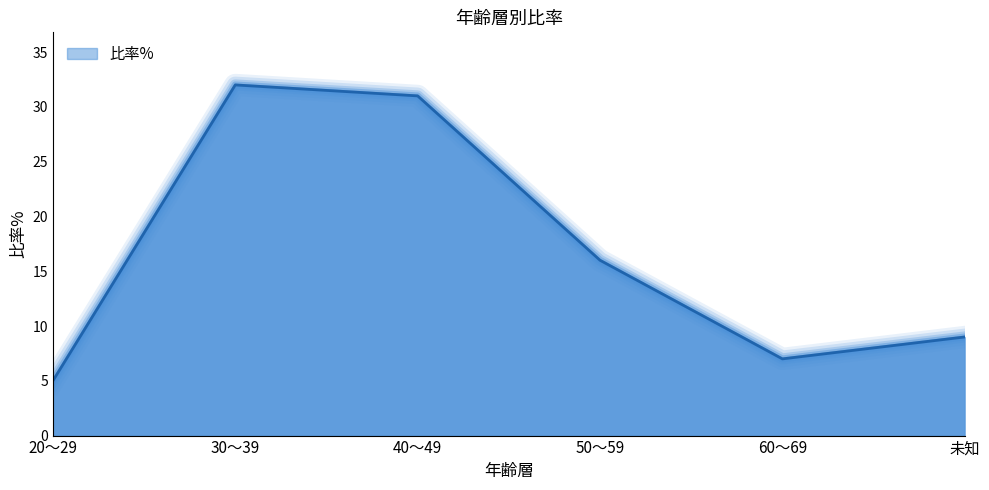

How many categories are shown in the chart?

6